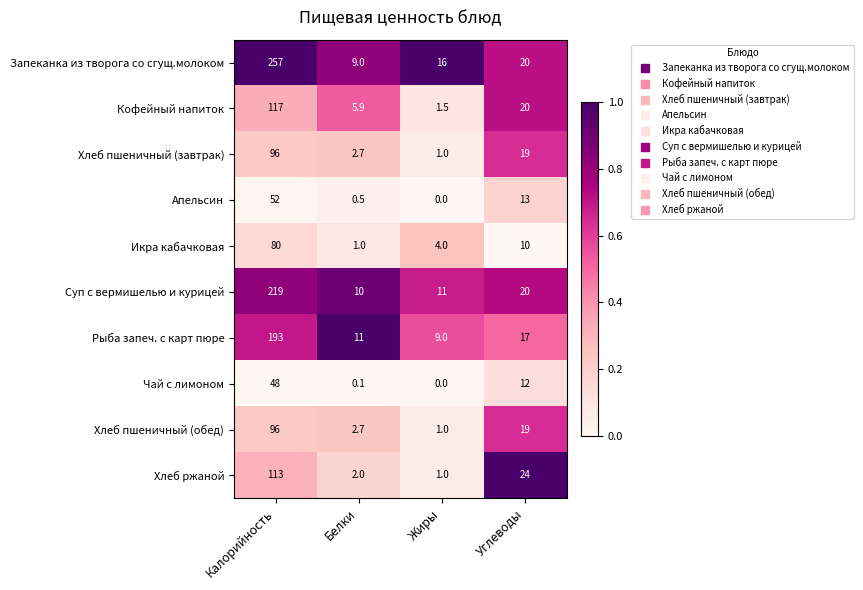

At which label does Суп с вермишелью и курицей reach its minimum?

Белки